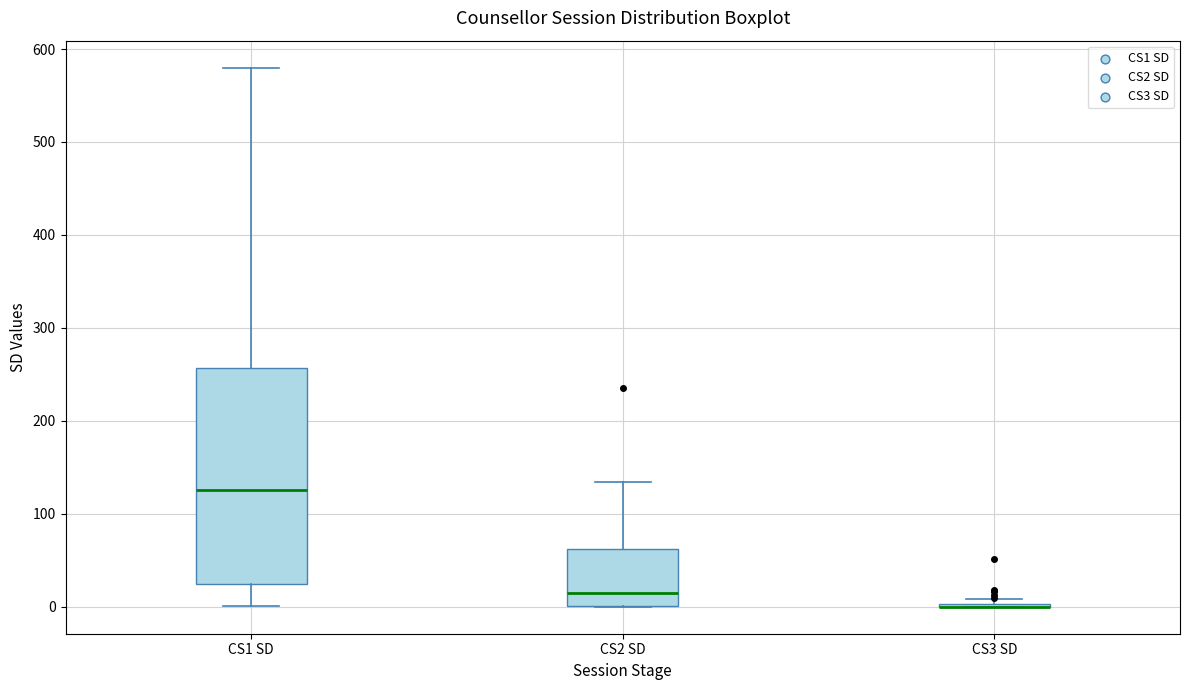

Reading left to right, transcribe this box plot: for each box, give where its median line is, the range the box spans, and where its two whiskers end, as read against the y-axis. The values are not printed on the chart, so give them approximately, as read against the axis.

CS1 SD: median 130, box 20 to 260, whiskers 0 to 580
CS2 SD: median 20, box 0 to 60, whiskers 0 to 130
CS3 SD: box collapsed to a line at 0, whiskers 0 to 10